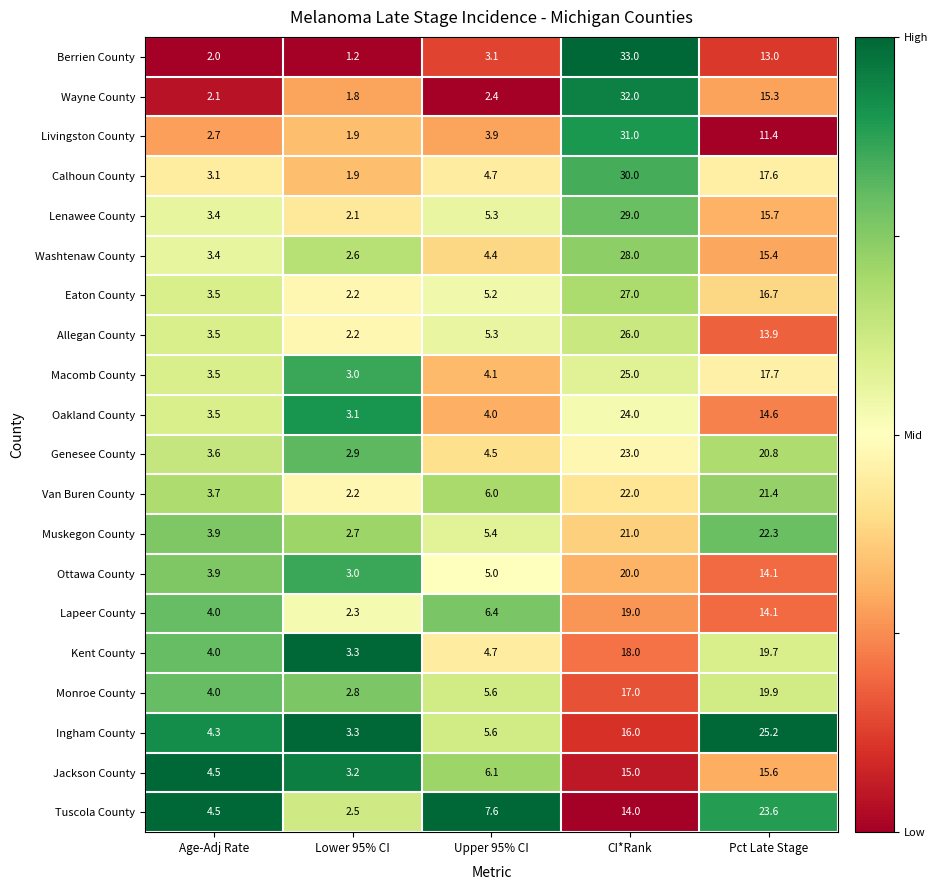

At how many categories does at least one series exceed 3?

5